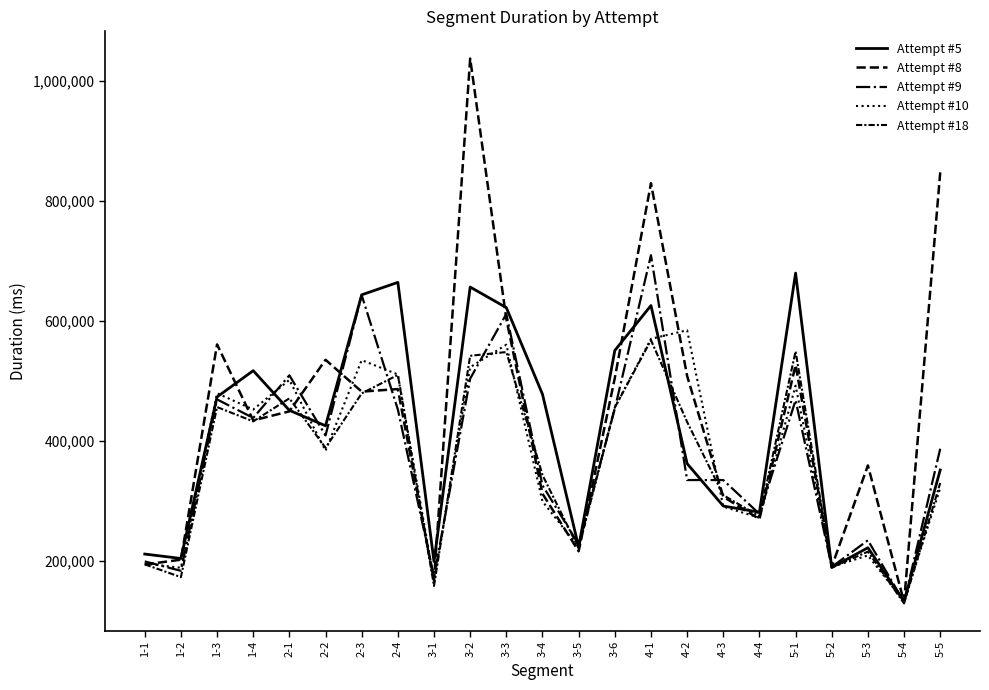

Is this an area chart (filled region under the line)?

No